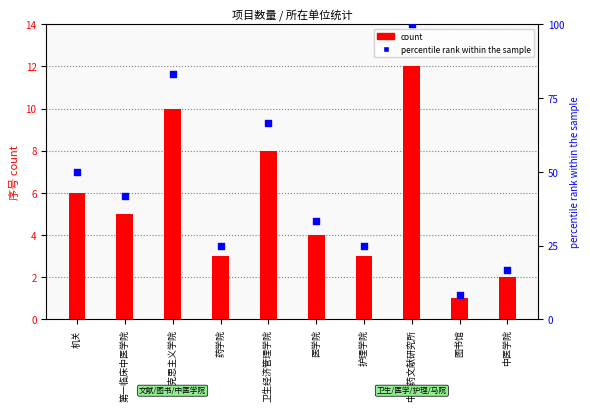

Which series contains the lowest Y value?

count